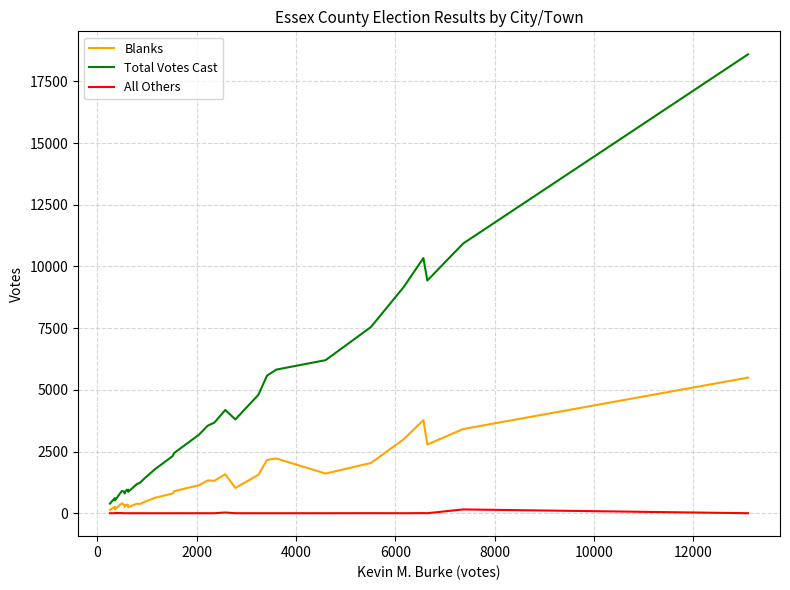

What is the difference between the maximum and minimum values in the Total Votes Cast series?

18208